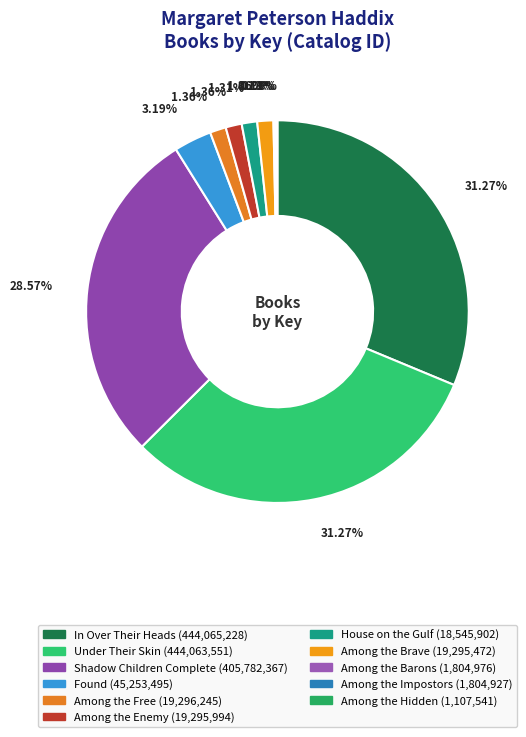

Does Under Their Skin account for over 50% of the chart?

No